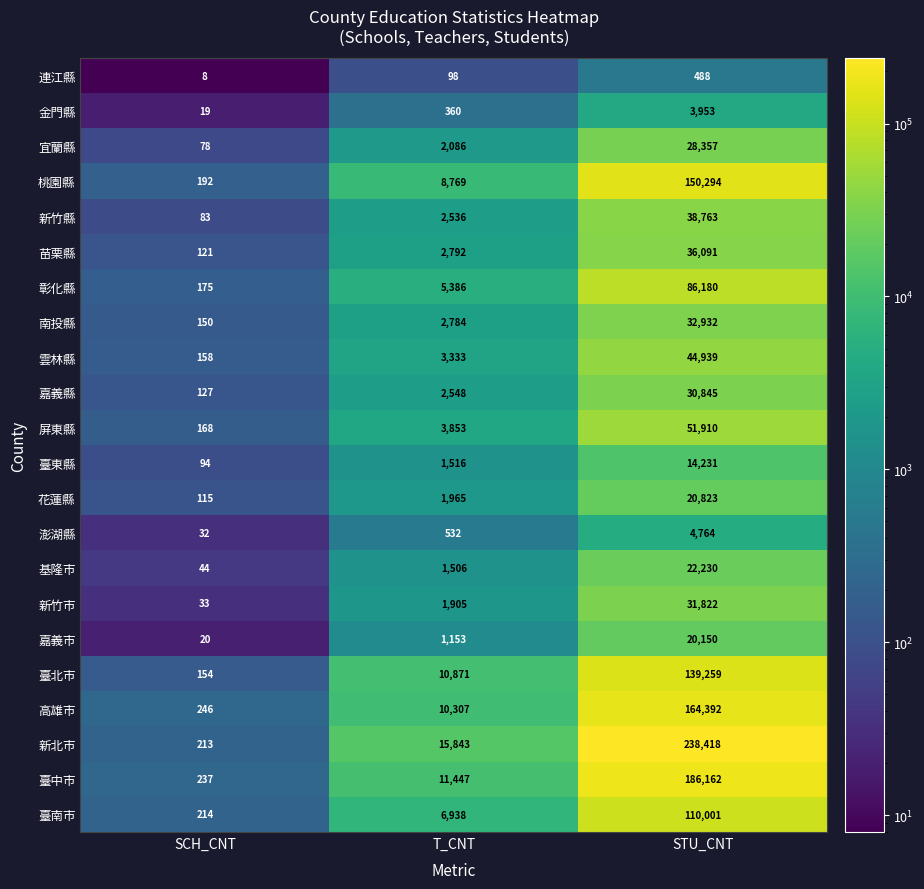

The value of 基隆市 at SCH_CNT is 44. True or false?

True